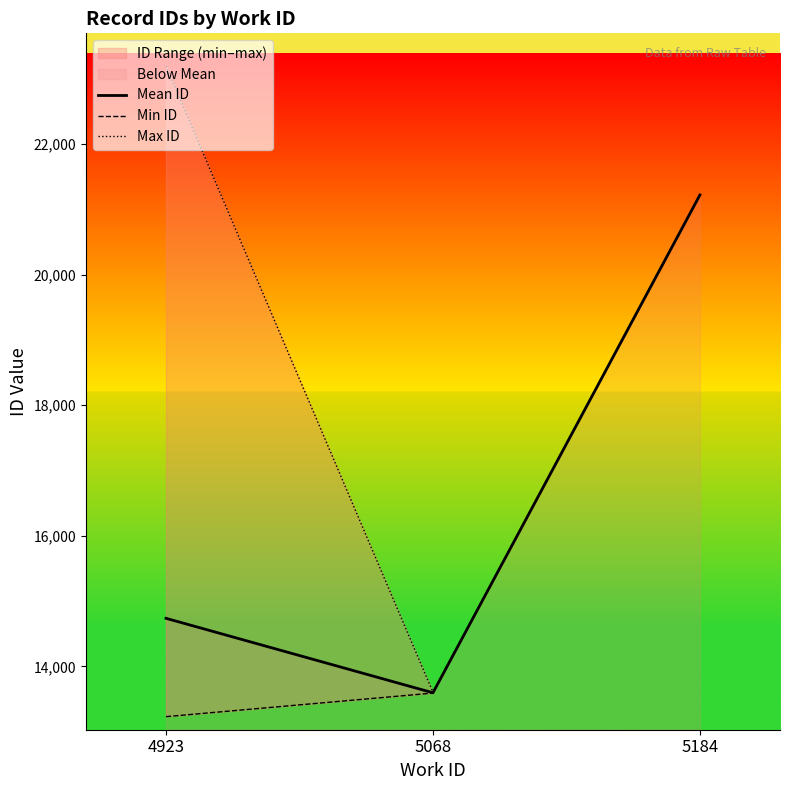

Reading left to right, transcribe all the data shown in this chart.

Mean ID: 4923=14735.9	5068=13595.7	5184=21218.0
Min ID: 4923=13230.0	5068=13591.0	5184=21218.0
Max ID: 4923=23193.0	5068=13604.0	5184=21218.0